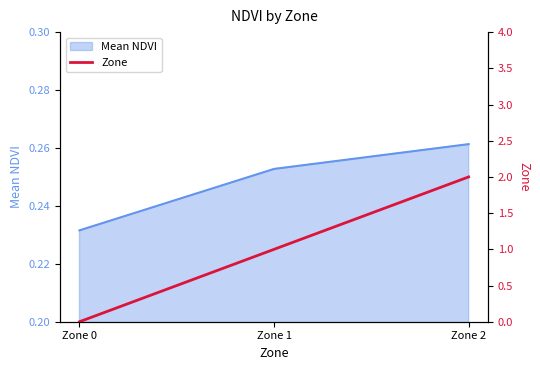

Which category has the lowest value in the Mean NDVI series?

Zone 0